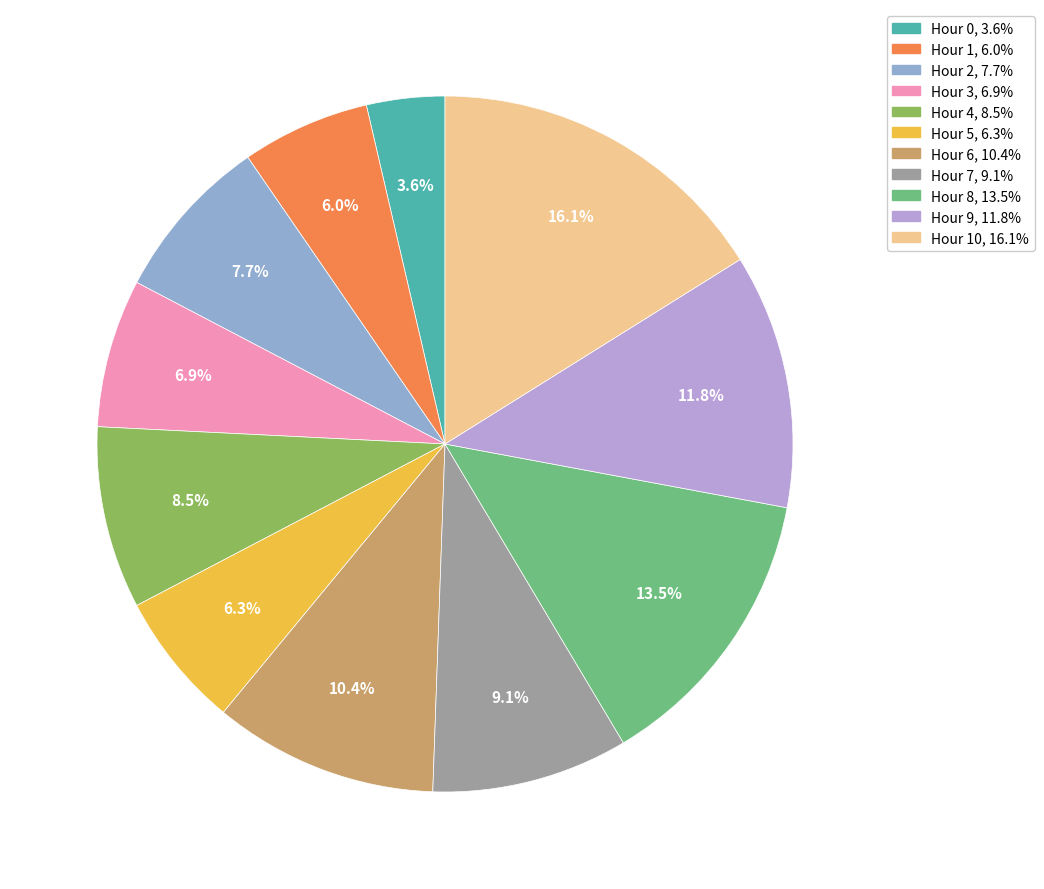

How many slices are in this pie chart?

11